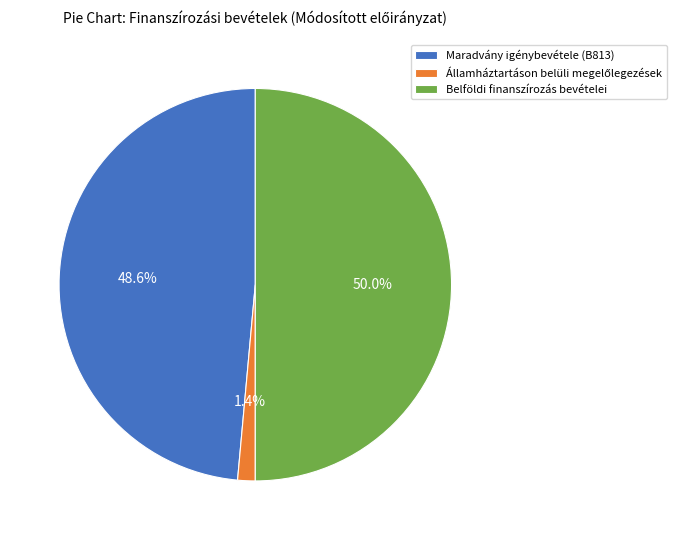

Which has a higher value, Maradvány igénybevétele (B813) or Belföldi finanszírozás bevételei?

Belföldi finanszírozás bevételei